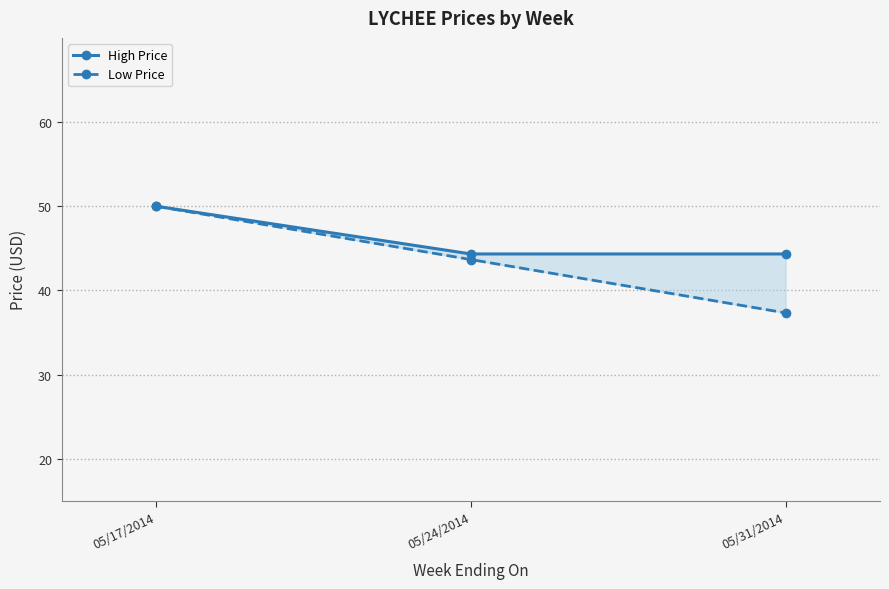

Which series has the largest range (max minus min)?

Low Price